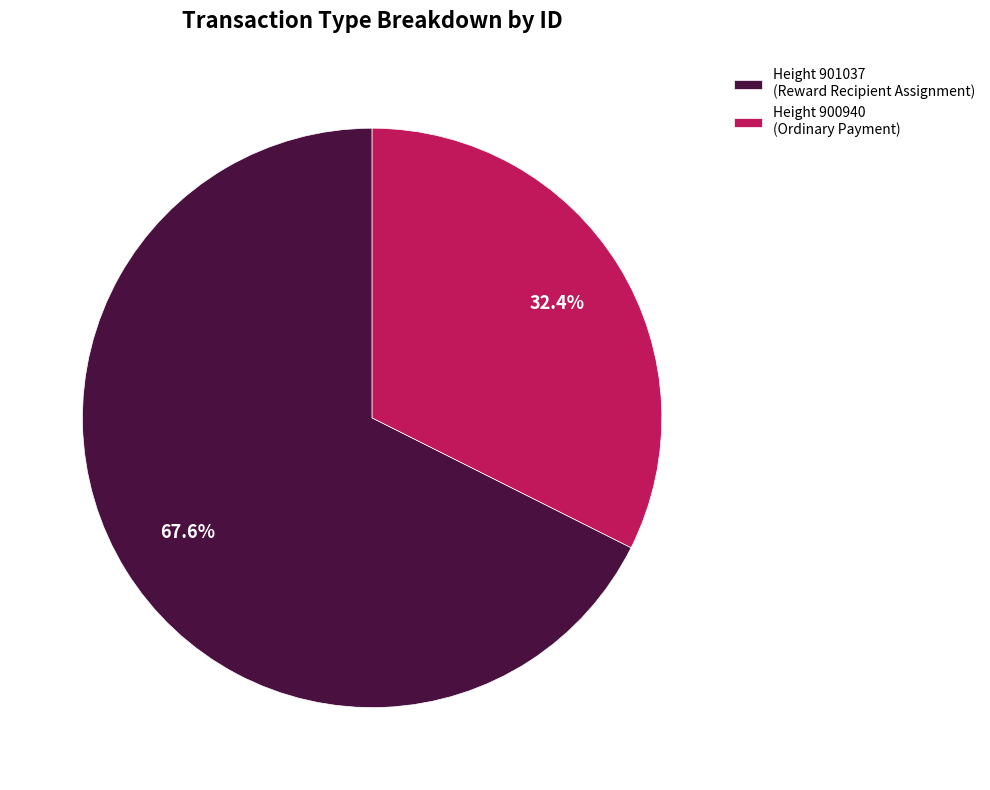

What percentage is NOT represented by Height 900940 (Ordinary Payment)?

67.6%